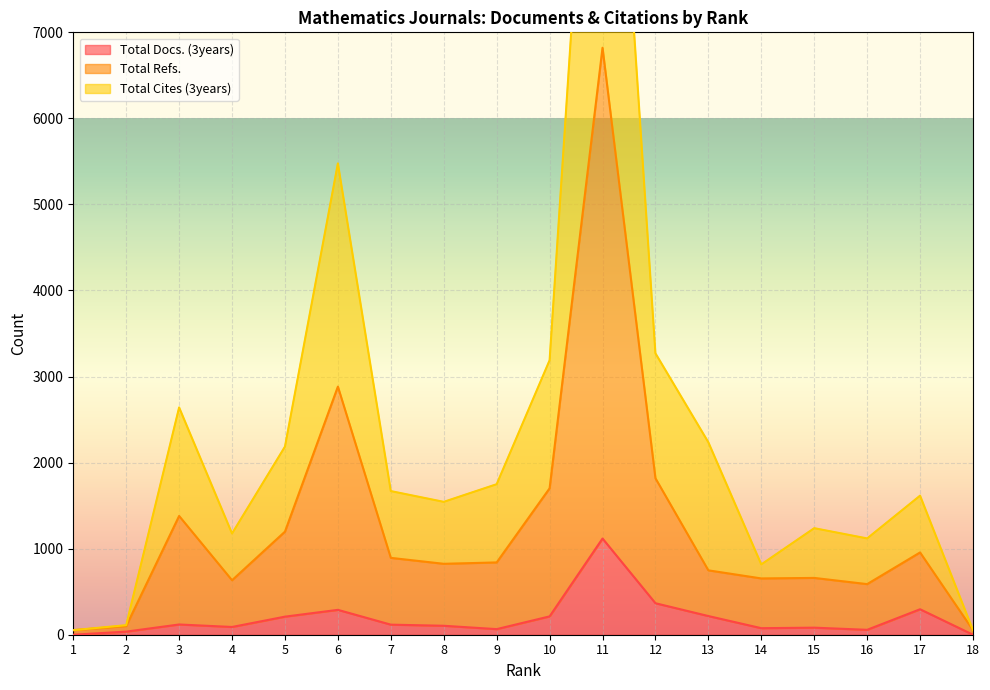

Which label corresponds to the smallest value in the chart?

1